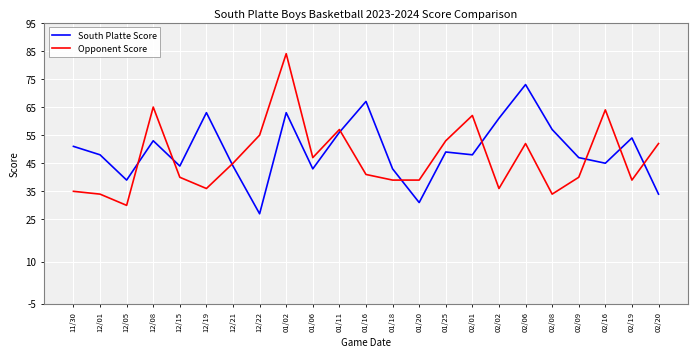

The Opponent Score series shows 50 at 12/05. True or false?

False